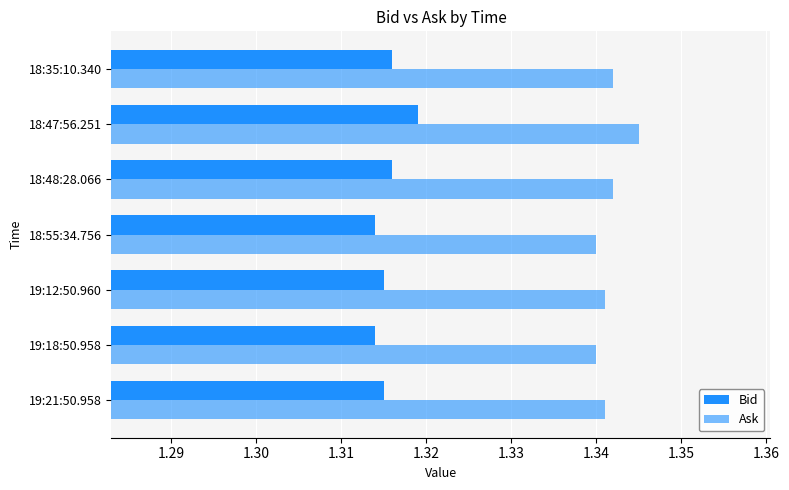

What is the sum of all Ask values?

9.4